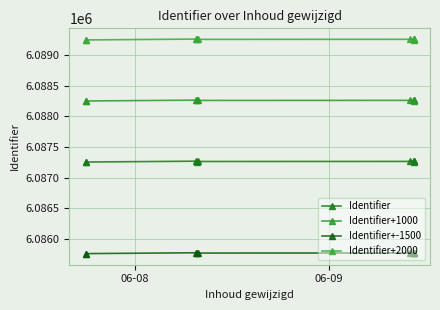

True or false: Identifier and Identifier+1000 intersect in this chart.

False